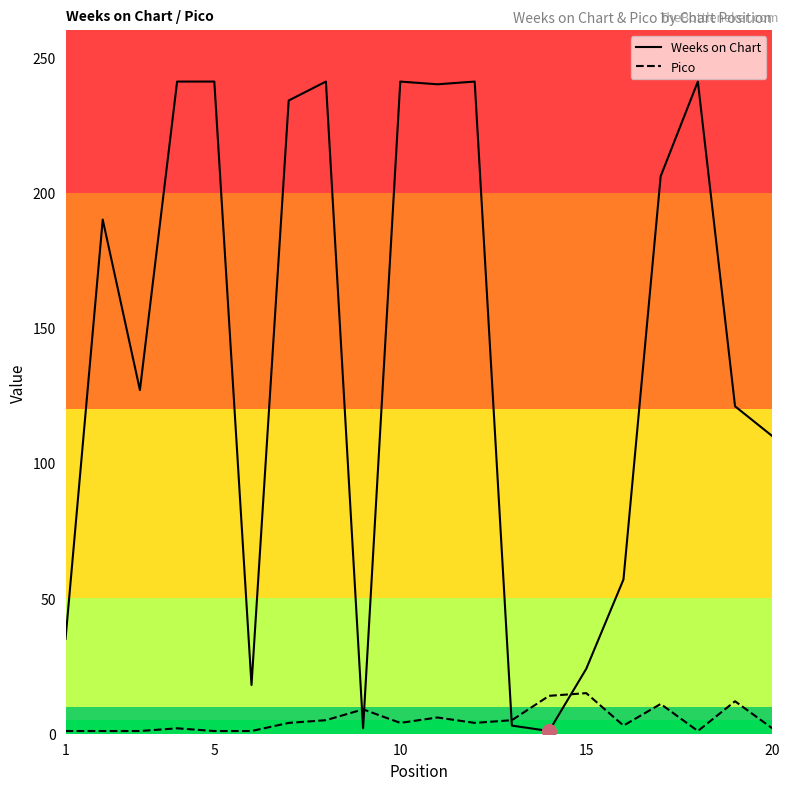

How many categories are shown in the chart?

20